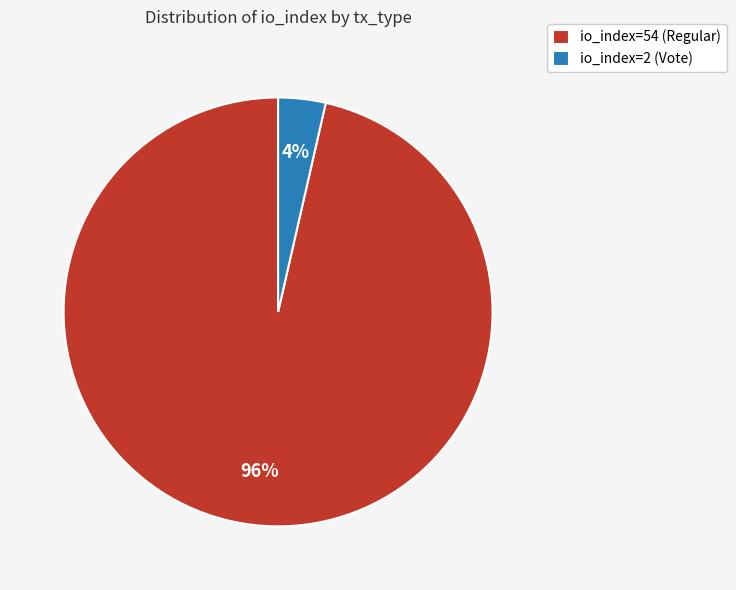

Which has a higher value, io_index=2 (Vote) or io_index=54 (Regular)?

io_index=54 (Regular)